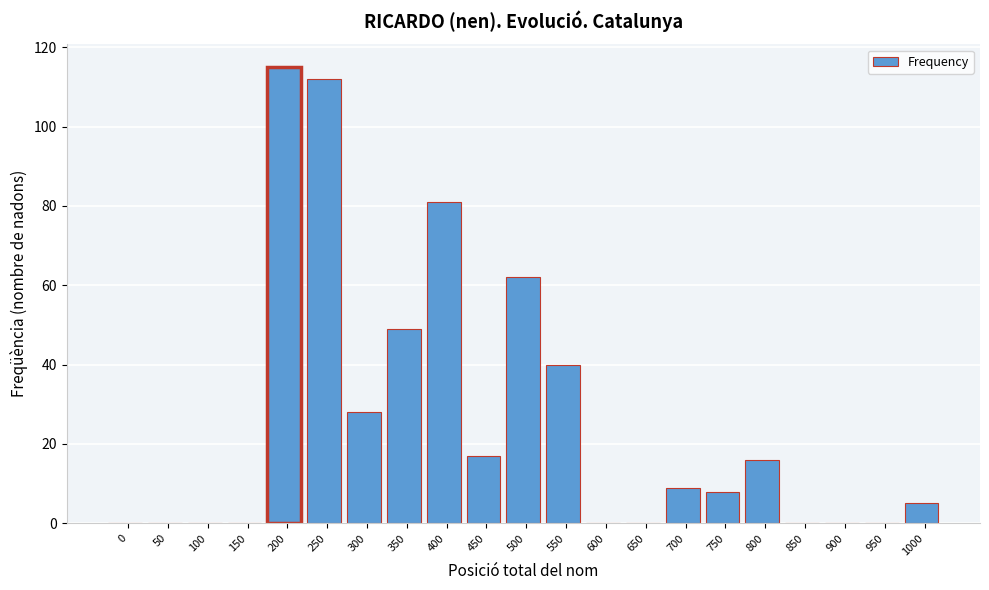

Reading left to right, what are all the values shown in this chart?

0=0	50=0	100=0	150=0	200=115	250=112	300=28	350=49	400=81	450=17	500=62	550=40	600=0	650=0	700=9	750=8	800=16	850=0	900=0	950=0	1000=5